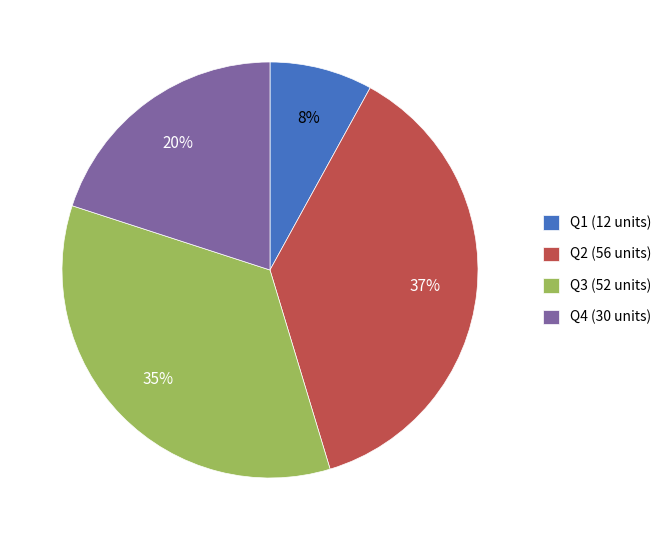

Which category has the biggest portion of the pie?

Q2